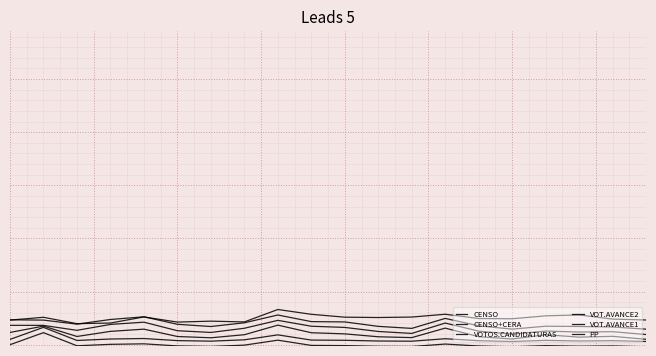

How many times do VOT.AVANCE1 and PP cross each other?

3